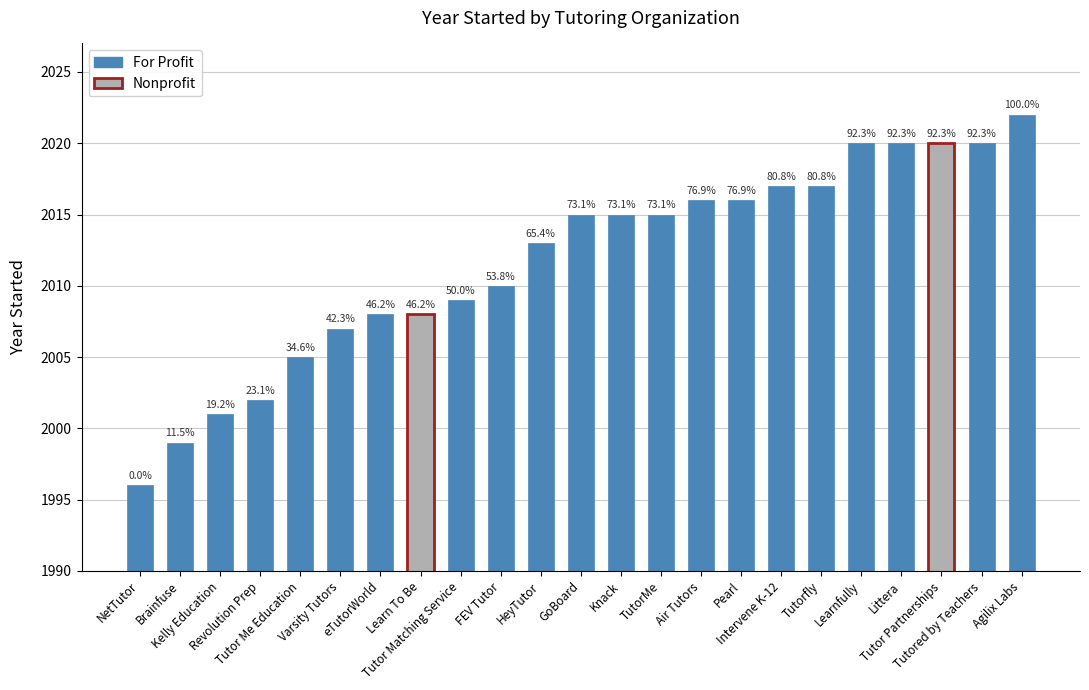

What is the difference between the values at GoBoard and eTutorWorld?

7